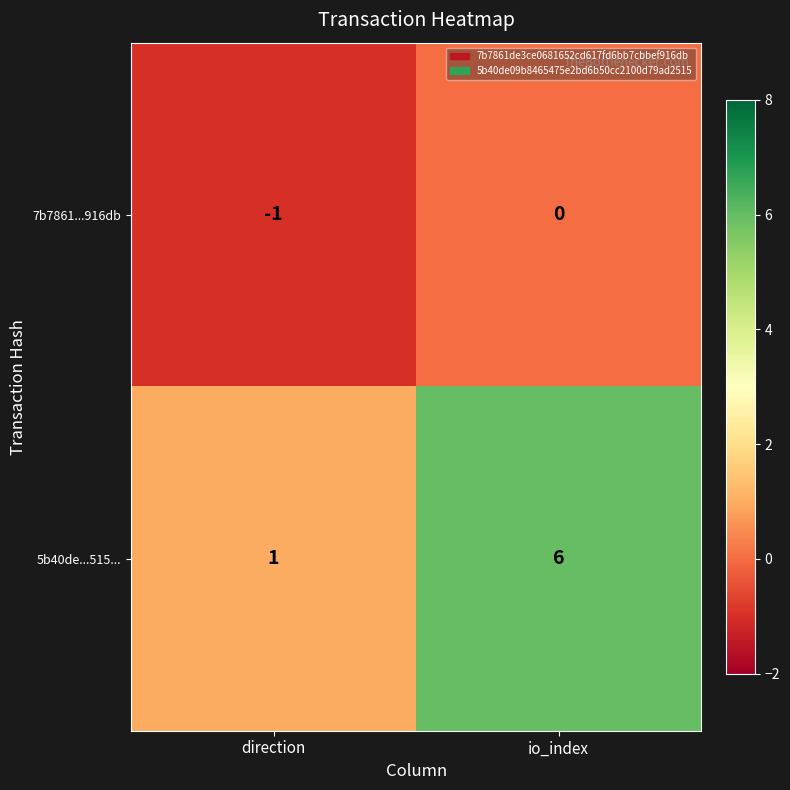

What is the spread (max minus min) of values at io_index?

6